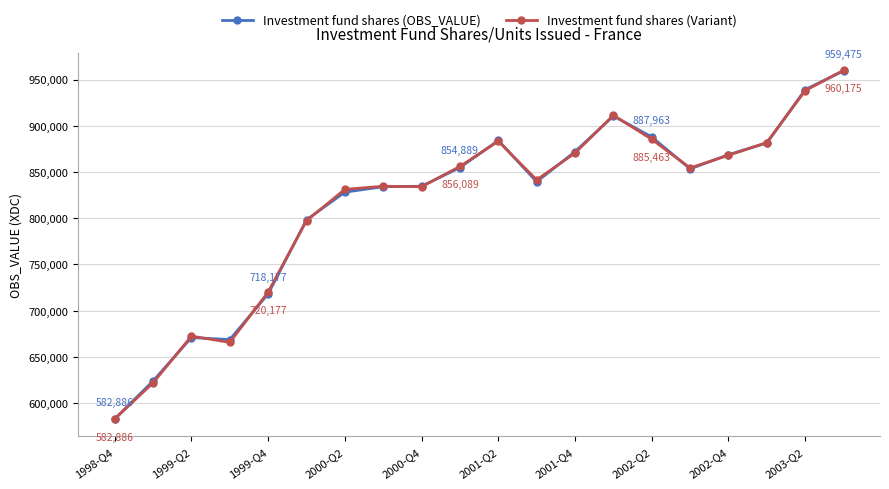

After their last crossing, which series has the higher values: Investment fund shares (OBS_VALUE) or Investment fund shares (Variant)?

Investment fund shares (Variant)